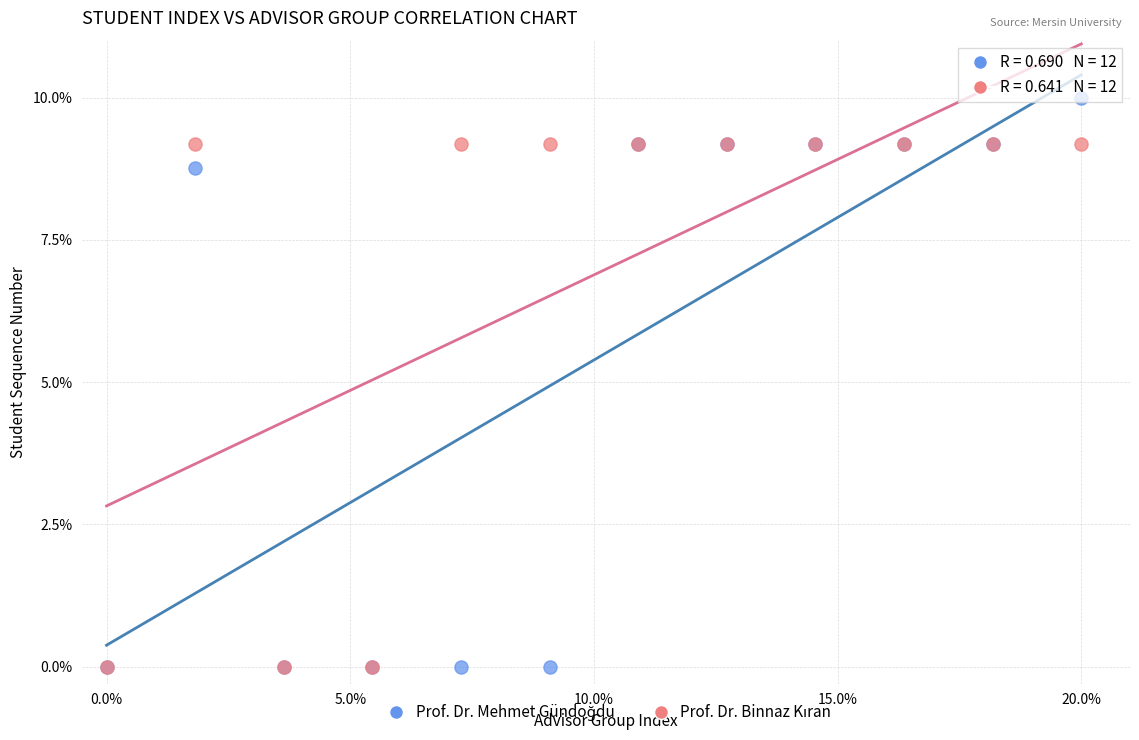

Across all series, what Y value is closest to 5?

8.8